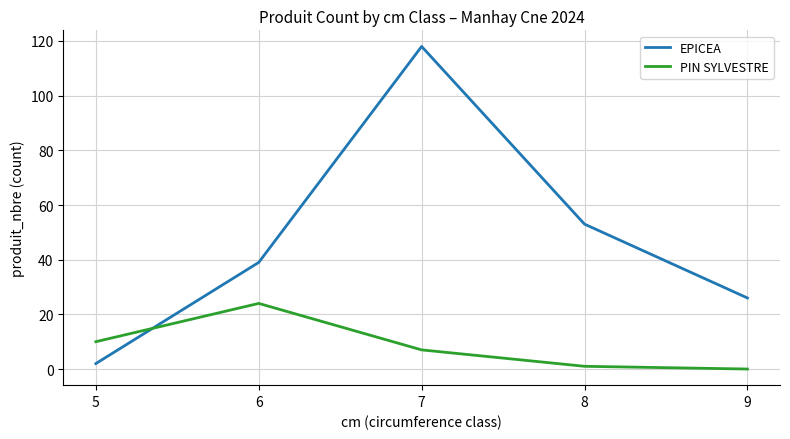

What is the approximate value of EPICEA at 6?

39